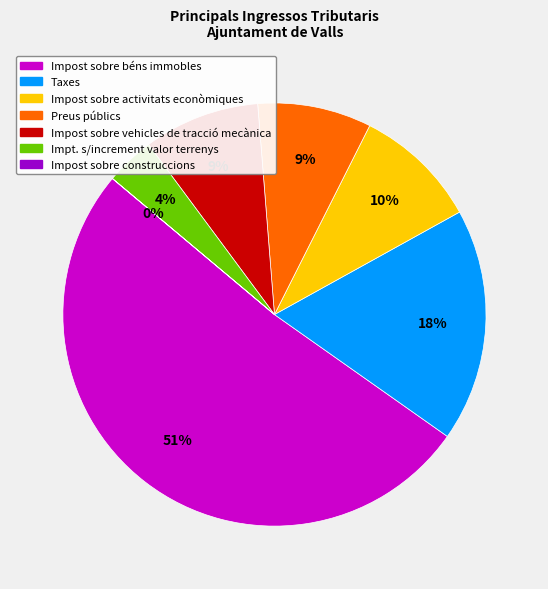

What is the largest slice in the pie chart?

Impost sobre béns immobles